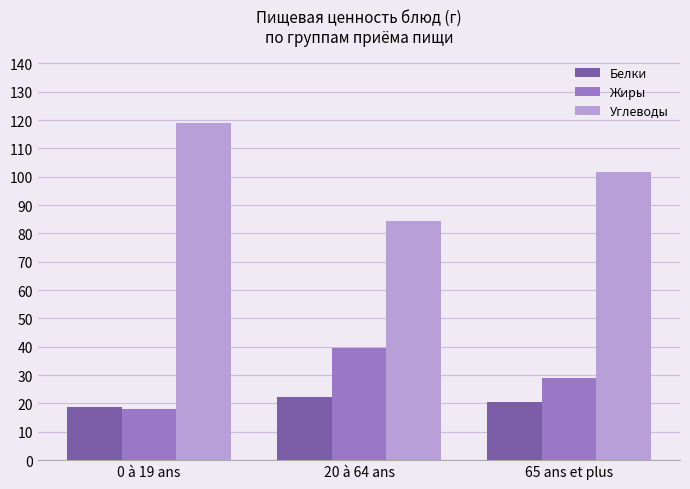

How many data points in Углеводы are above 101?

2